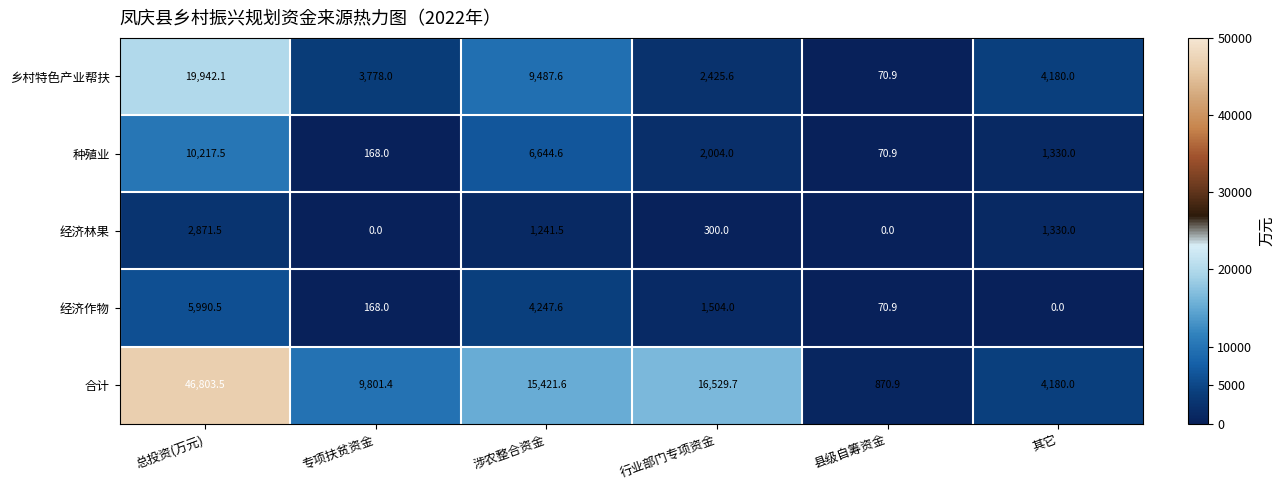

Is the value of 乡村特色产业帮扶 at 其它 greater than the value of 经济林果 at 县级自筹资金?

Yes